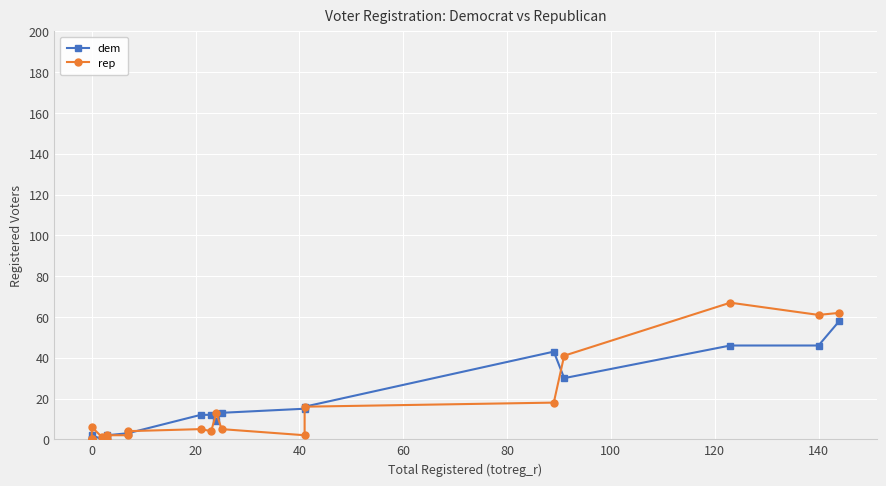

The dem series shows 18 at 12. True or false?

False